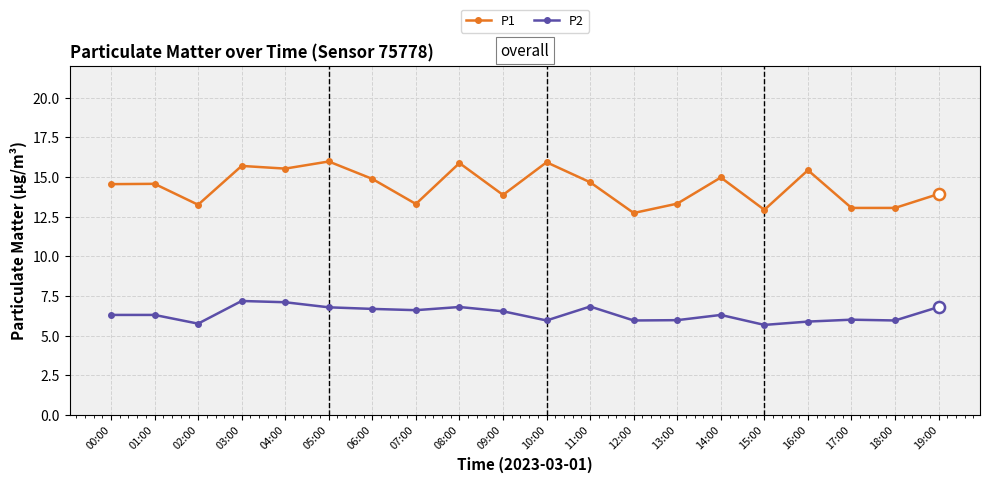

At which category does P2 reach its first local valley?

02:00